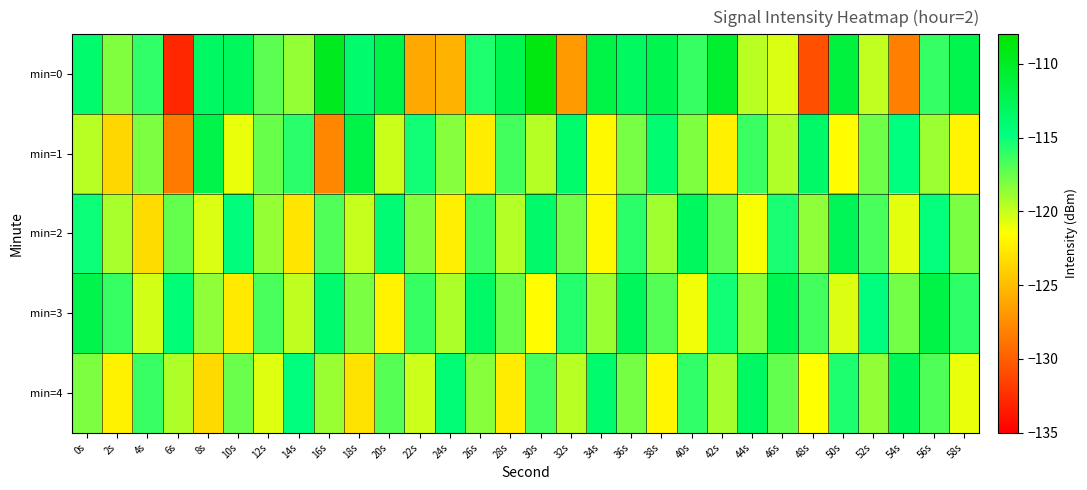

What is the spread (max minus min) of values at 28s?

10.1